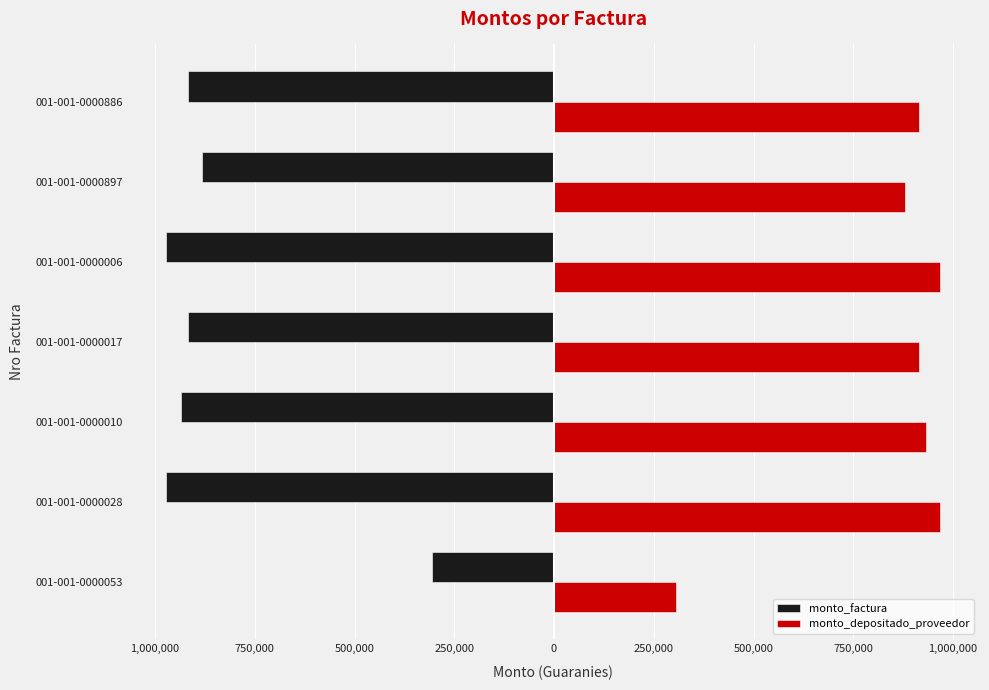

What are all the series names shown in the legend?

monto_factura, monto_depositado_proveedor